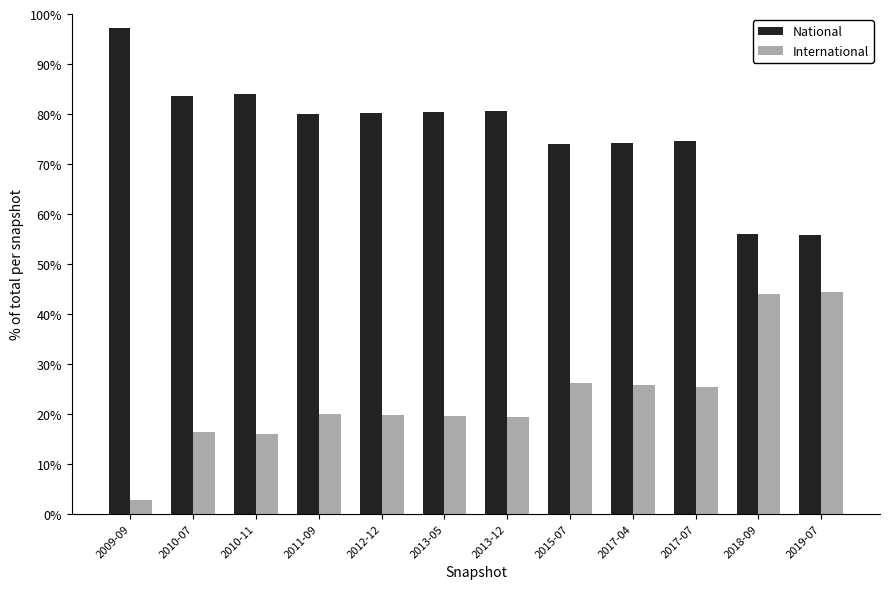

Is the value of National at 2010-11 greater than the value of International at 2009-09?

Yes